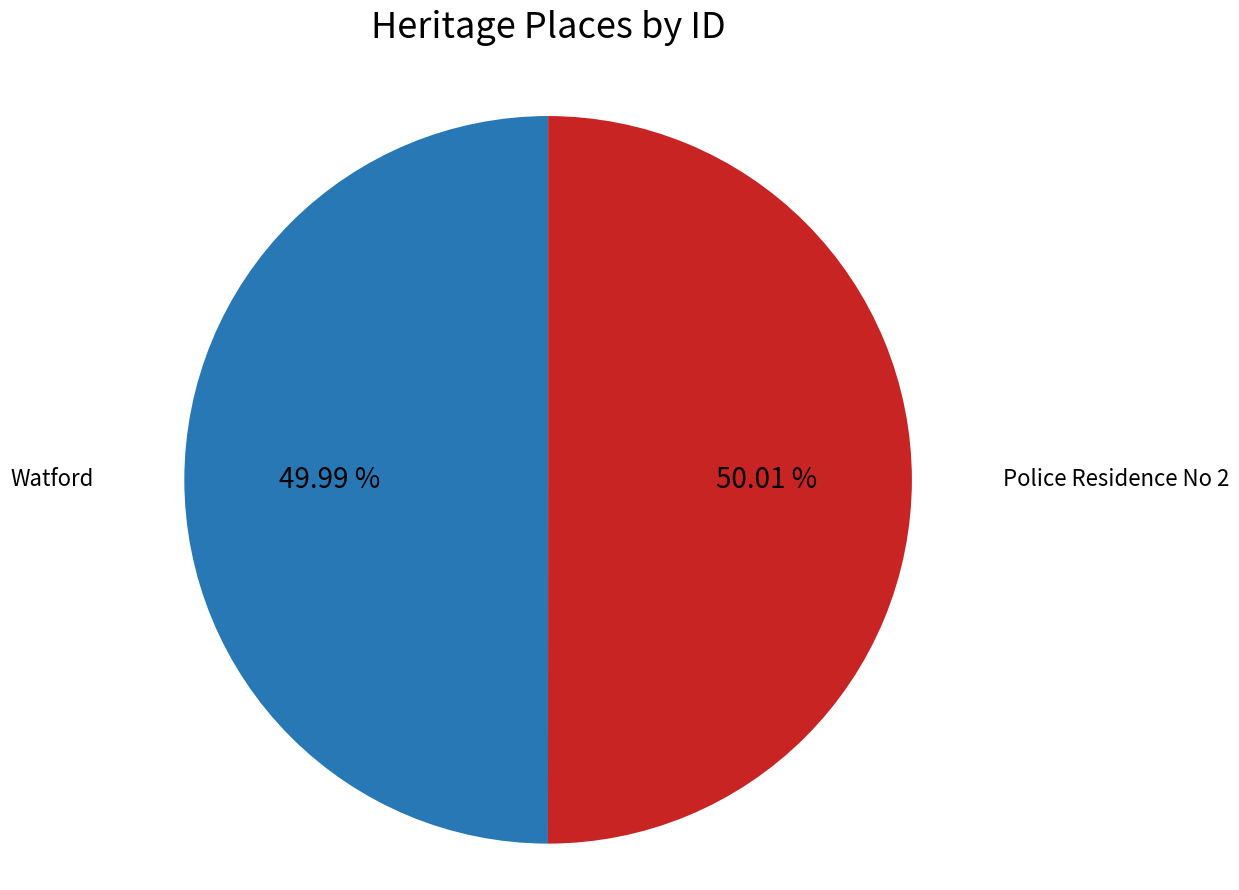

What portion of the pie excludes Police Residence No 2?

50.0%